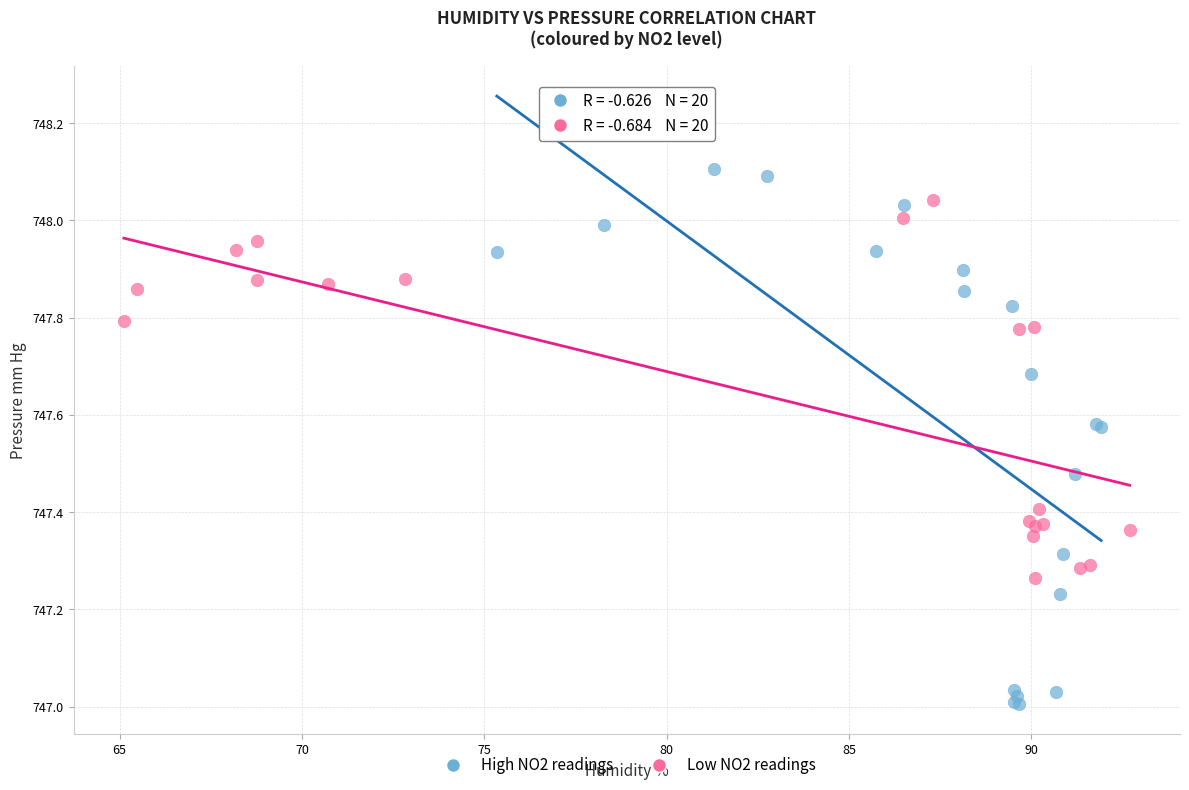

Which series contains the highest Y value?

High NO2 readings